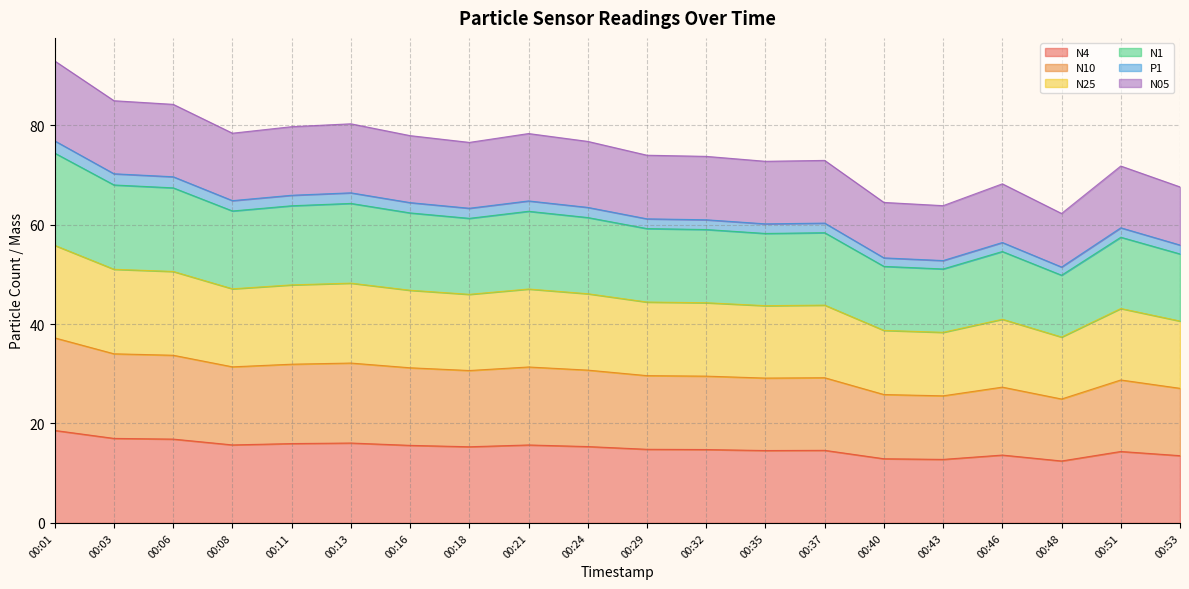

What is the minimum value for N4?

12.5